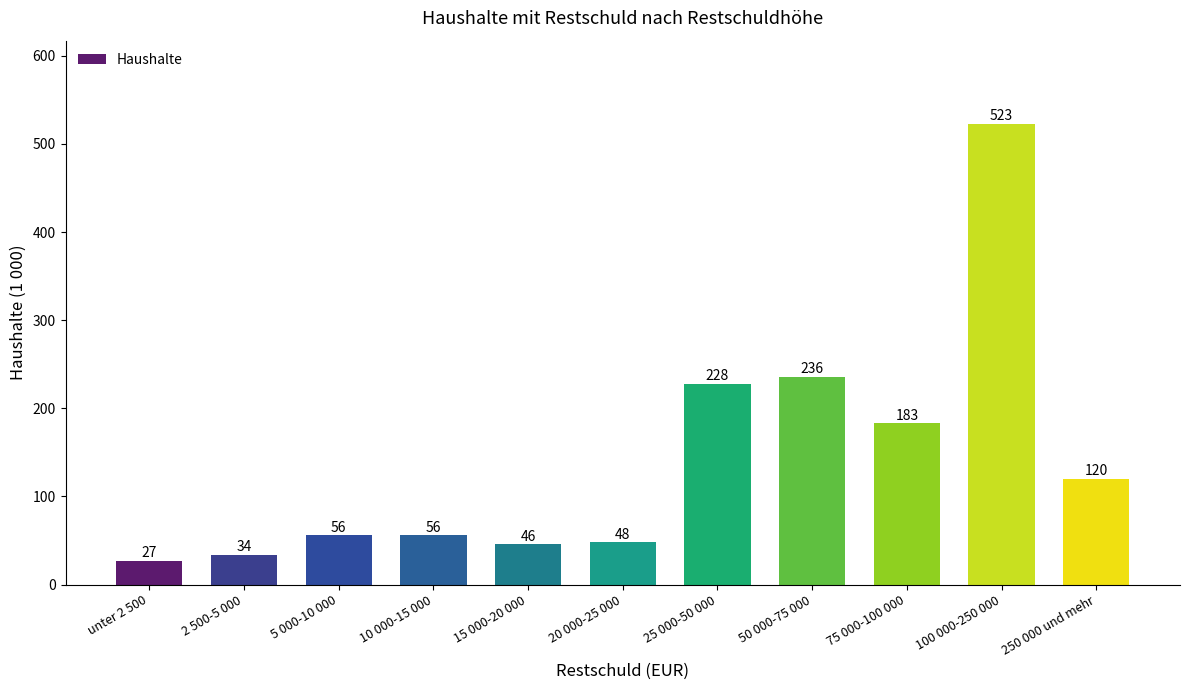

What is the label of the 5th bar from the left?

15 000-20 000